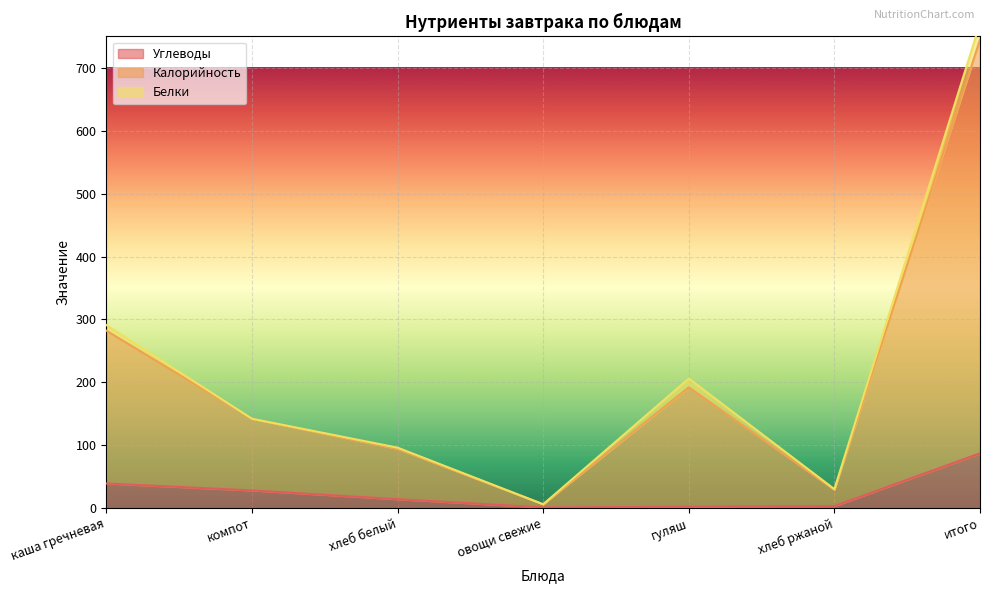

What is the approximate value of Углеводы at гуляш?

2